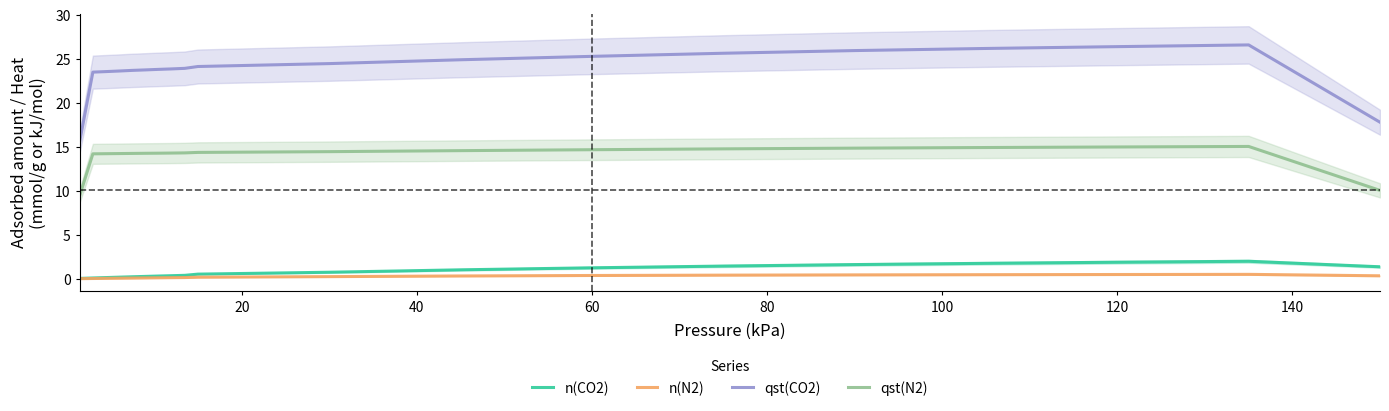

True or false: n(CO2) and qst(N2) intersect in this chart.

False